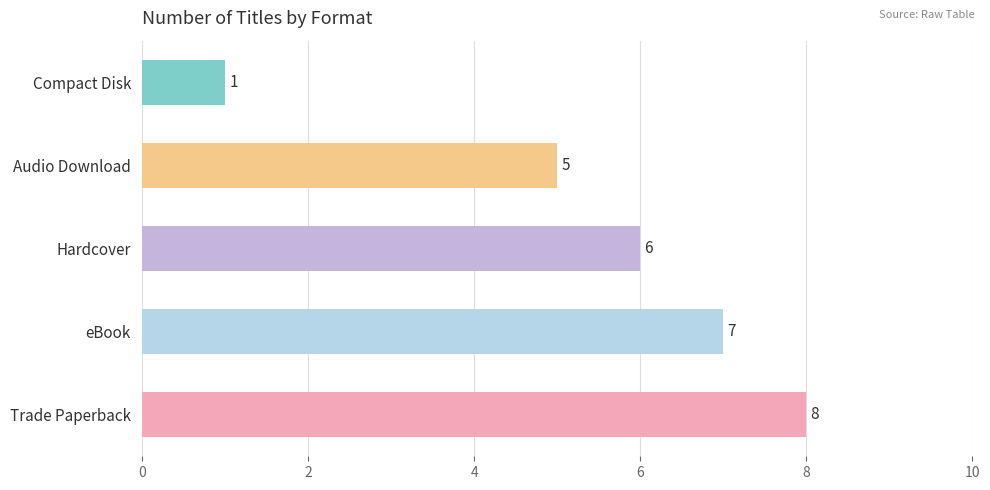

Is it true that the value at Trade Paperback is 8?

True